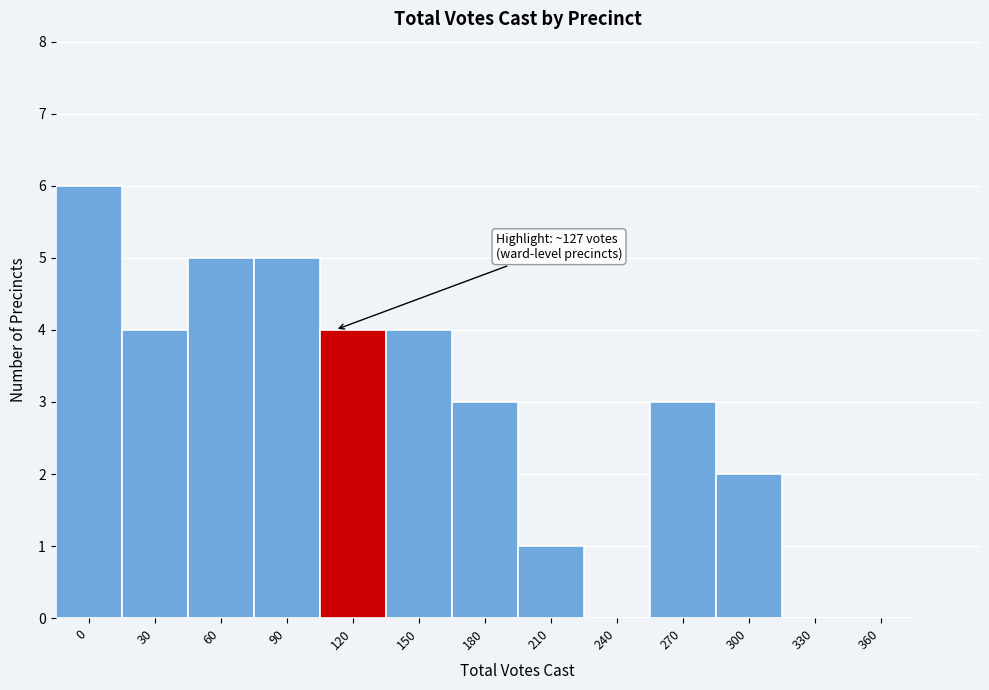

Reading left to right, extract all data points from this chart.

0=6	30=4	60=5	90=5	120=4	150=4	180=3	210=1	240=0	270=3	300=2	330=0	360=0